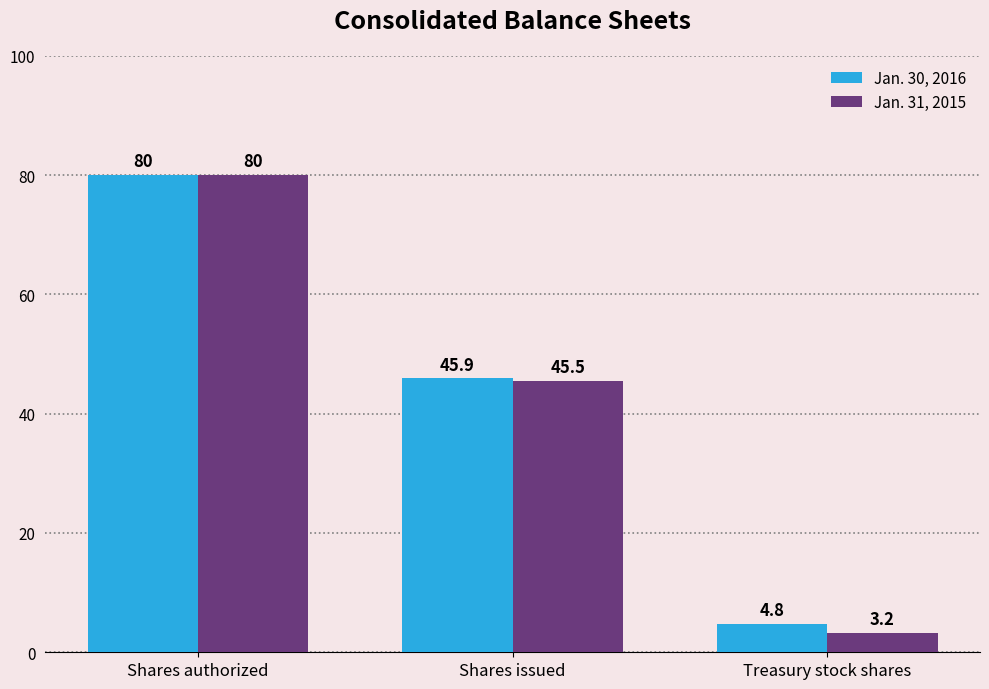

Reading left to right, transcribe all the data shown in this chart.

Jan. 30, 2016: 80.0	45.9	4.8
Jan. 31, 2015: 80.0	45.5	3.2